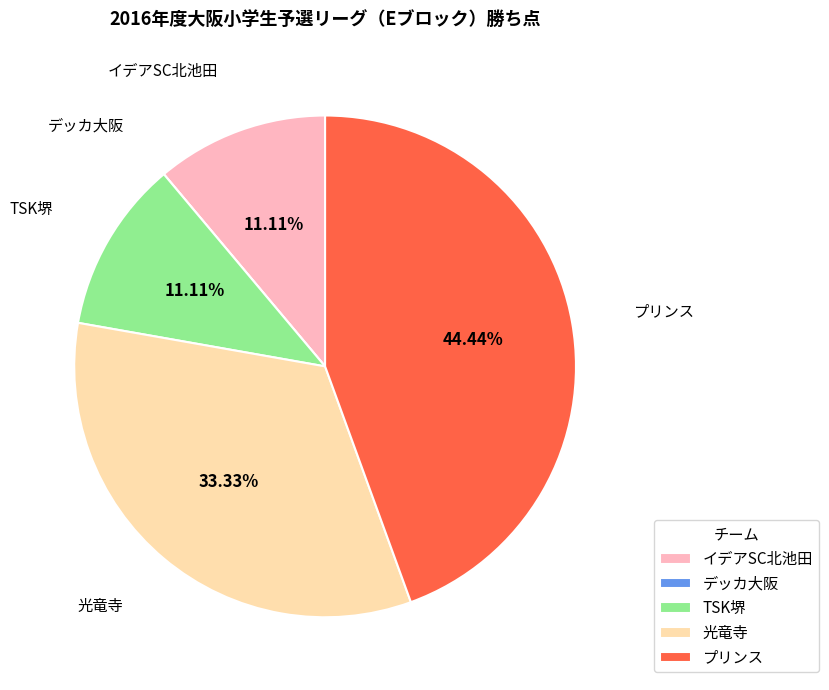

Approximately how many times larger is the value at プリンス compared to 光竜寺?

1.3